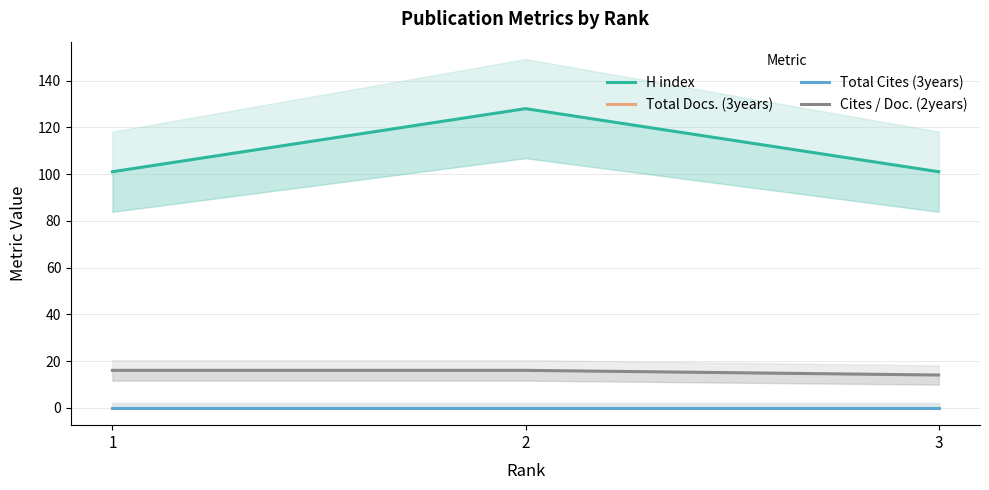

At how many categories does at least one series exceed 13?

3